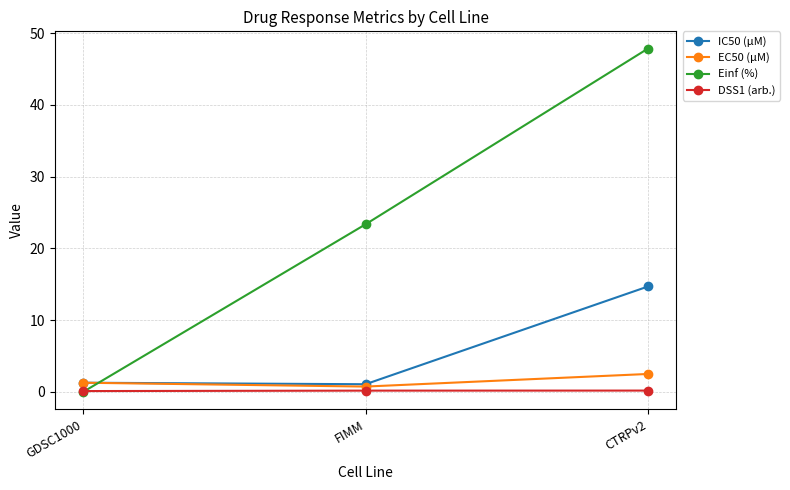

List the series in order of their peak value, highest first.

Einf (%), IC50 (µM), EC50 (µM), DSS1 (arb.)